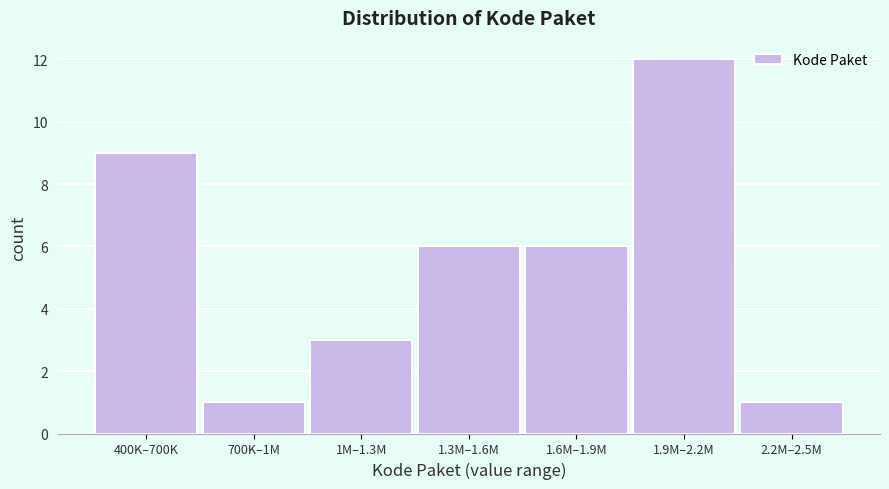

Reading left to right, list all the values displayed in this chart.

9	1	3	6	6	12	1